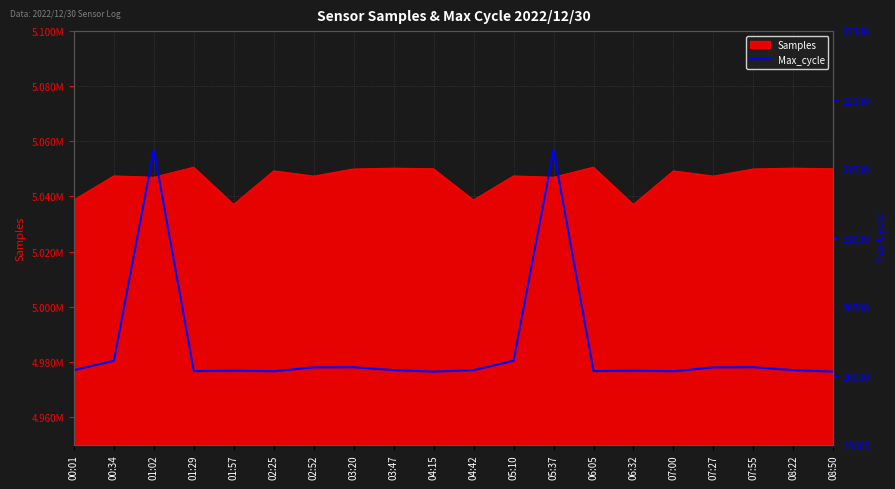

Reading left to right, what are all the values shown in this chart?

20040	20108	21638	20033	20036	20032	20060	20061	20040	20029	20040	20108	21638	20033	20036	20032	20060	20061	20040	20029